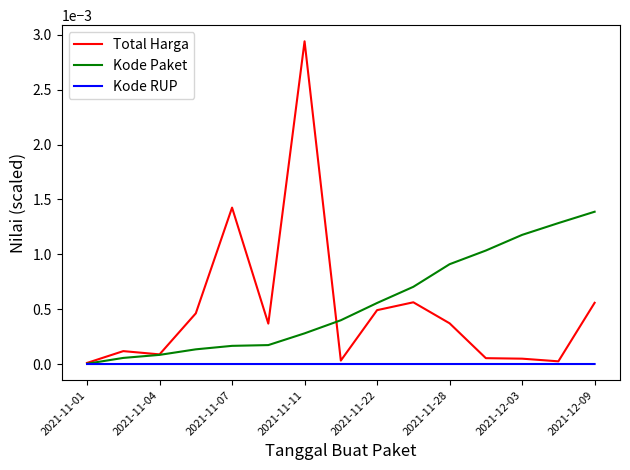

Rank the series by their maximum value, from highest to lowest.

Total Harga, Kode Paket, Kode RUP